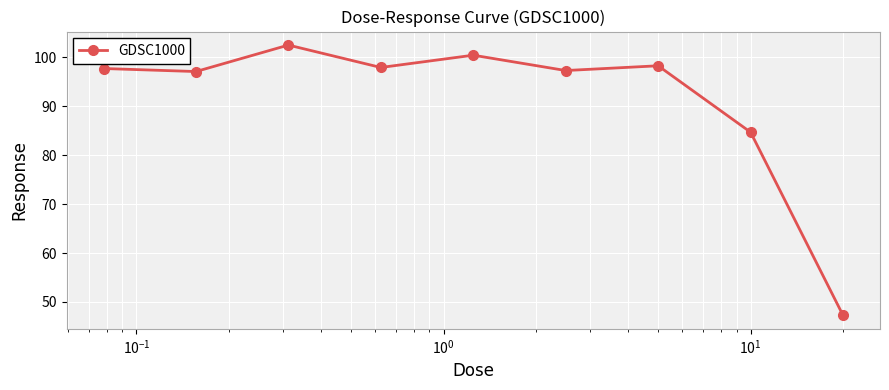

True or false: there are more than 0 points higher than both neighbors.

True